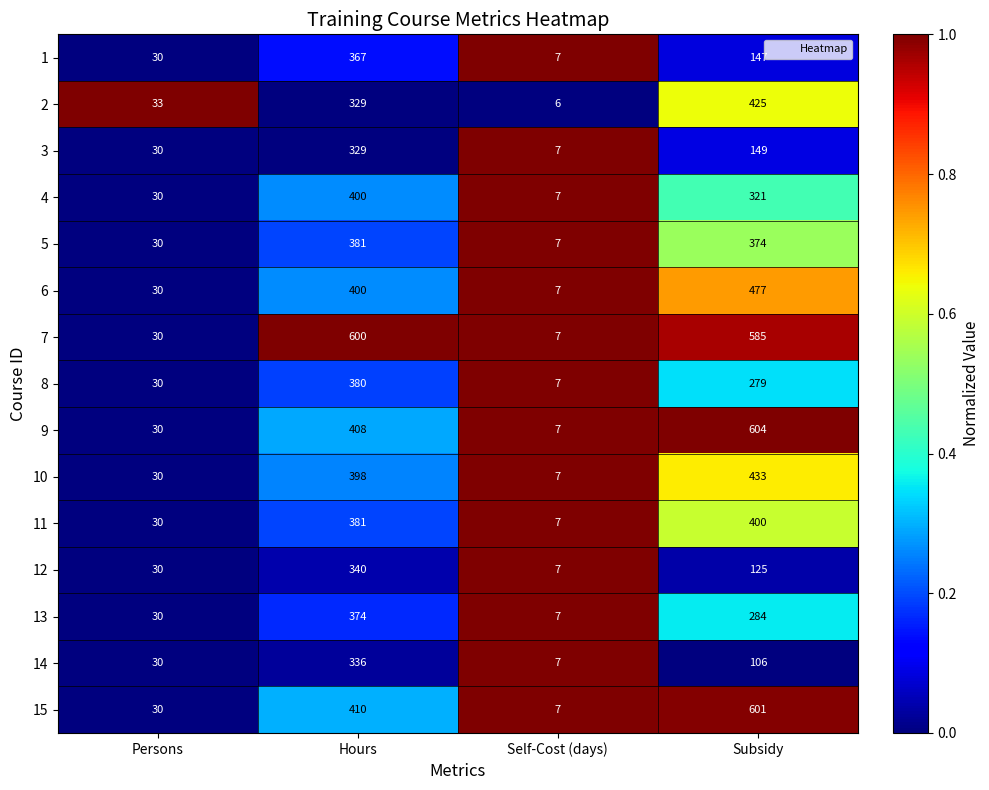

What is the total value across all series at Hours?

5833